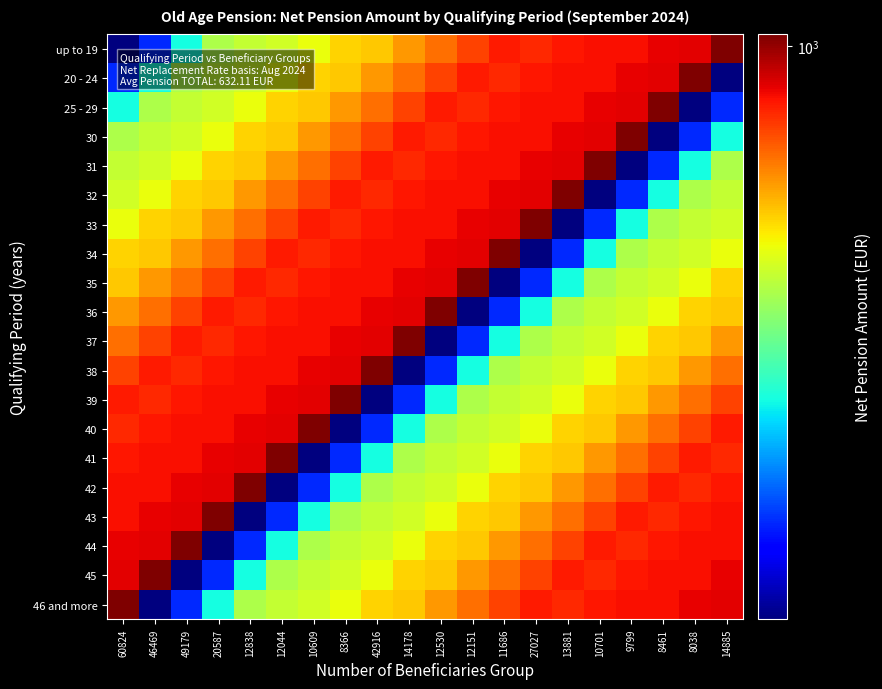

How many categories are shown in the chart?

20